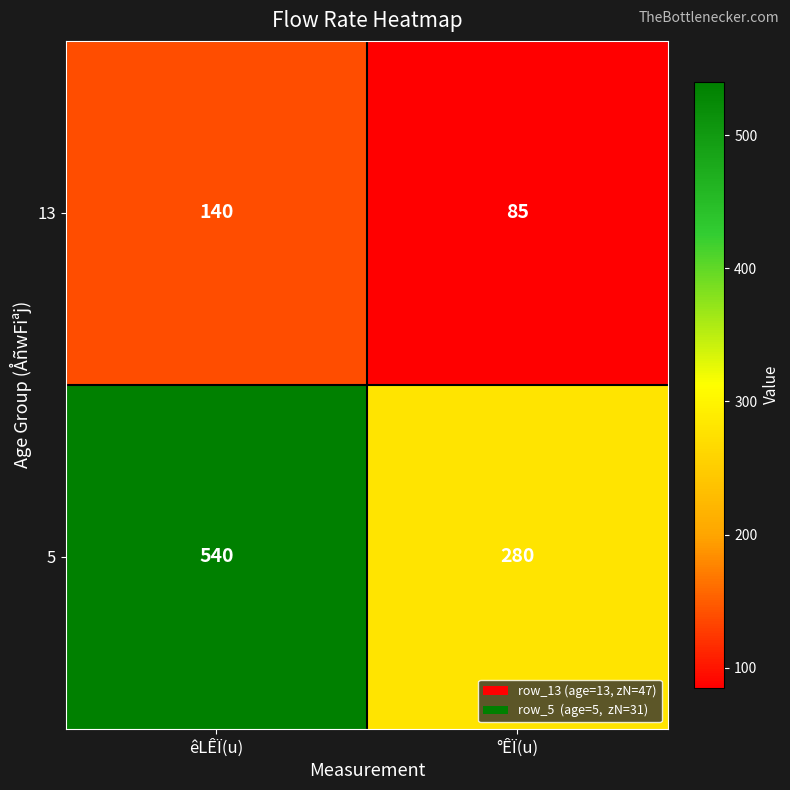

Which series has the largest total across all categories?

5